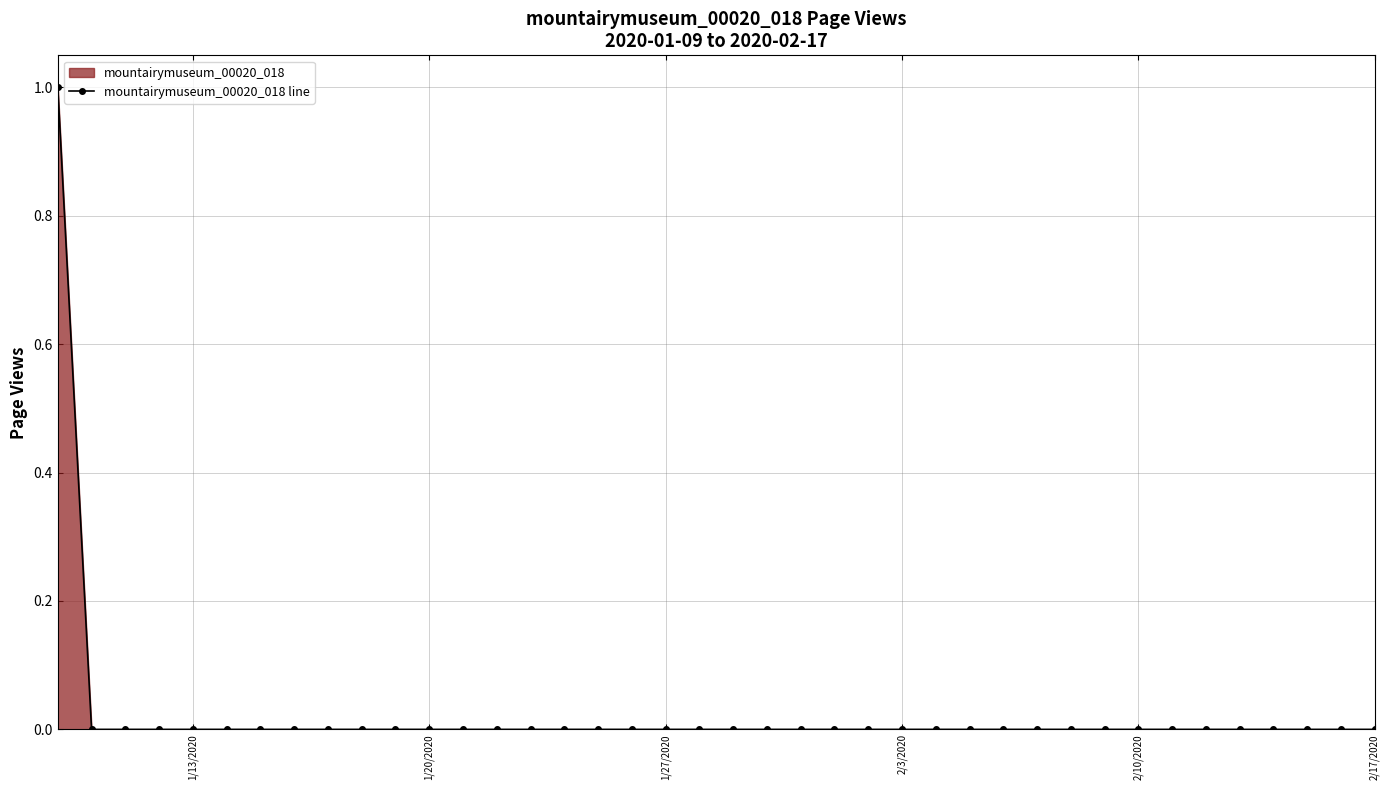

How many lines are shown in the chart?

1